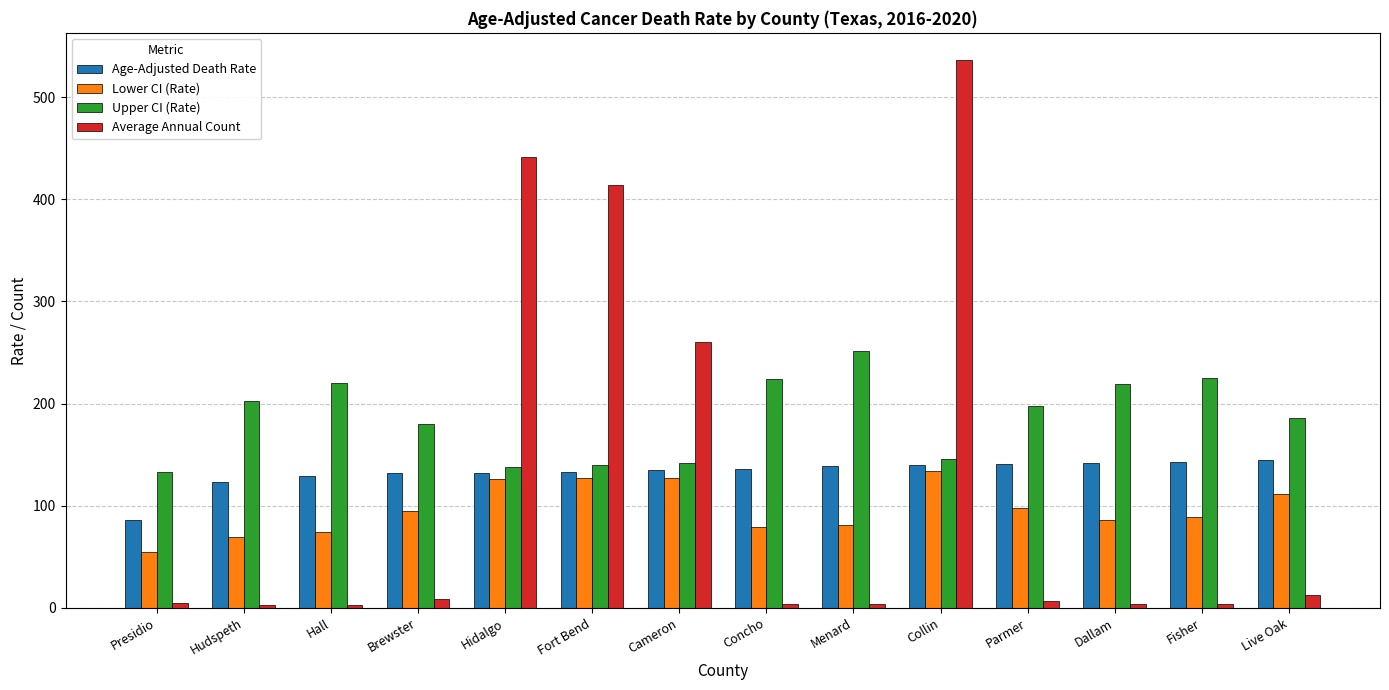

What is the greatest value displayed?

536.0